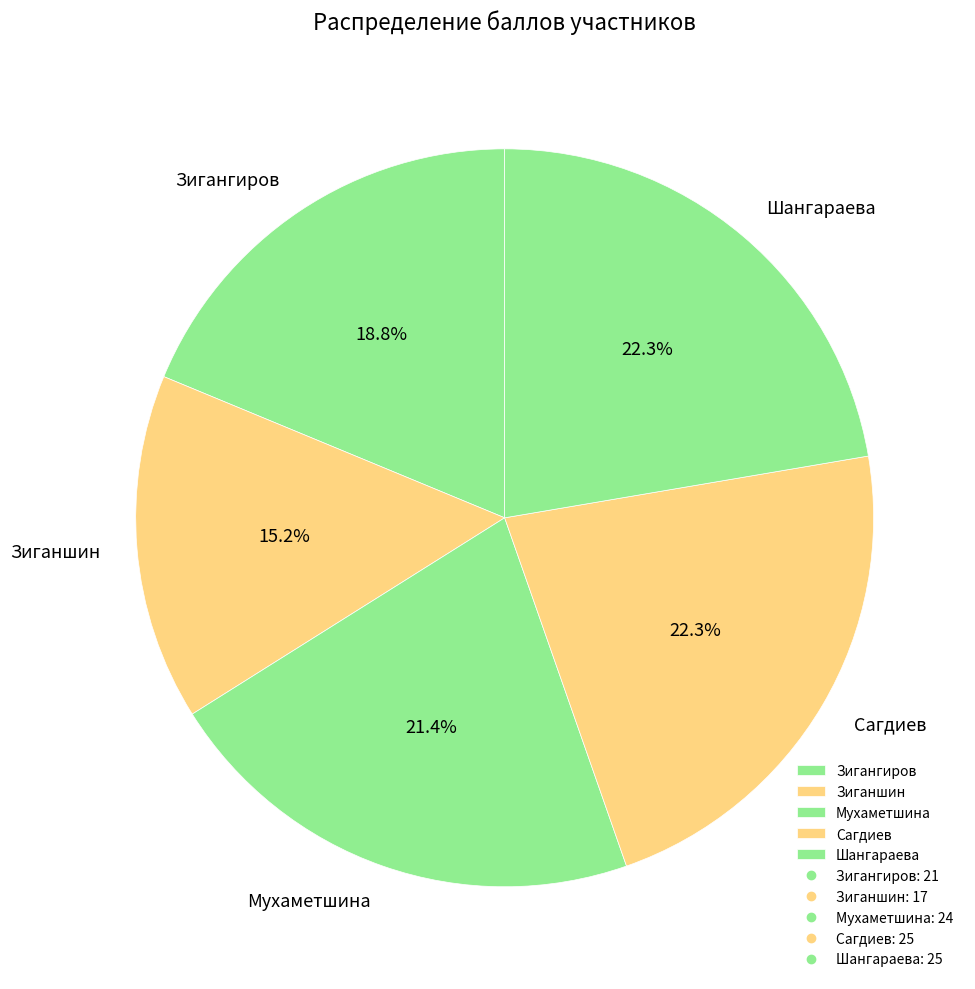

The Мухаметшина slice represents 33% of the pie. True or false?

False